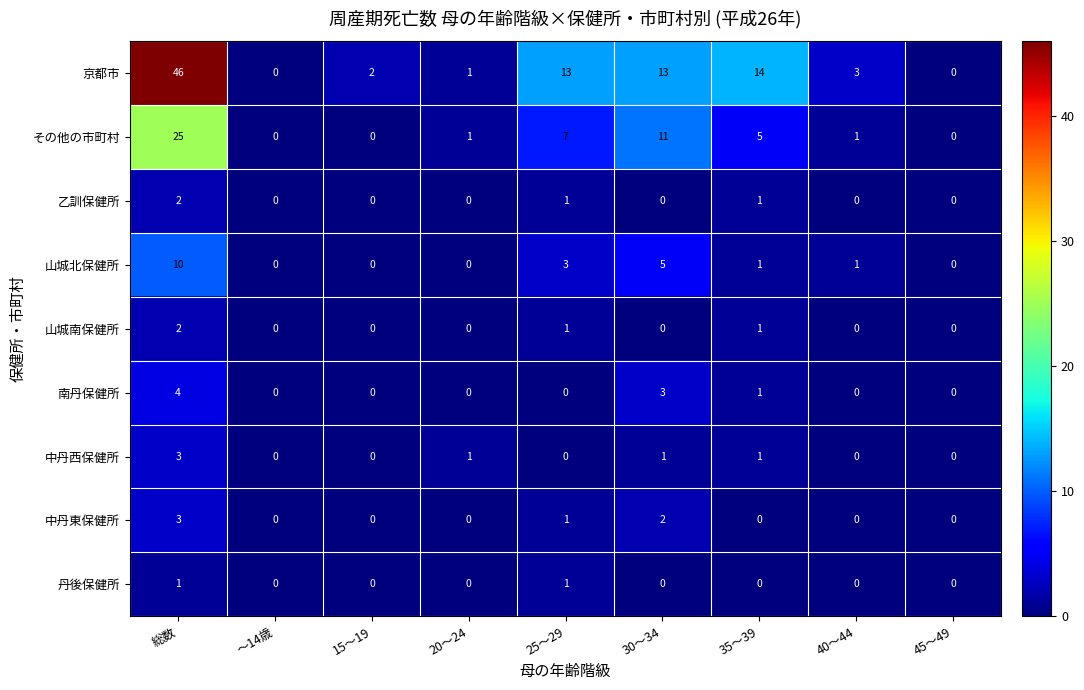

Count the number of data series in this chart.

9